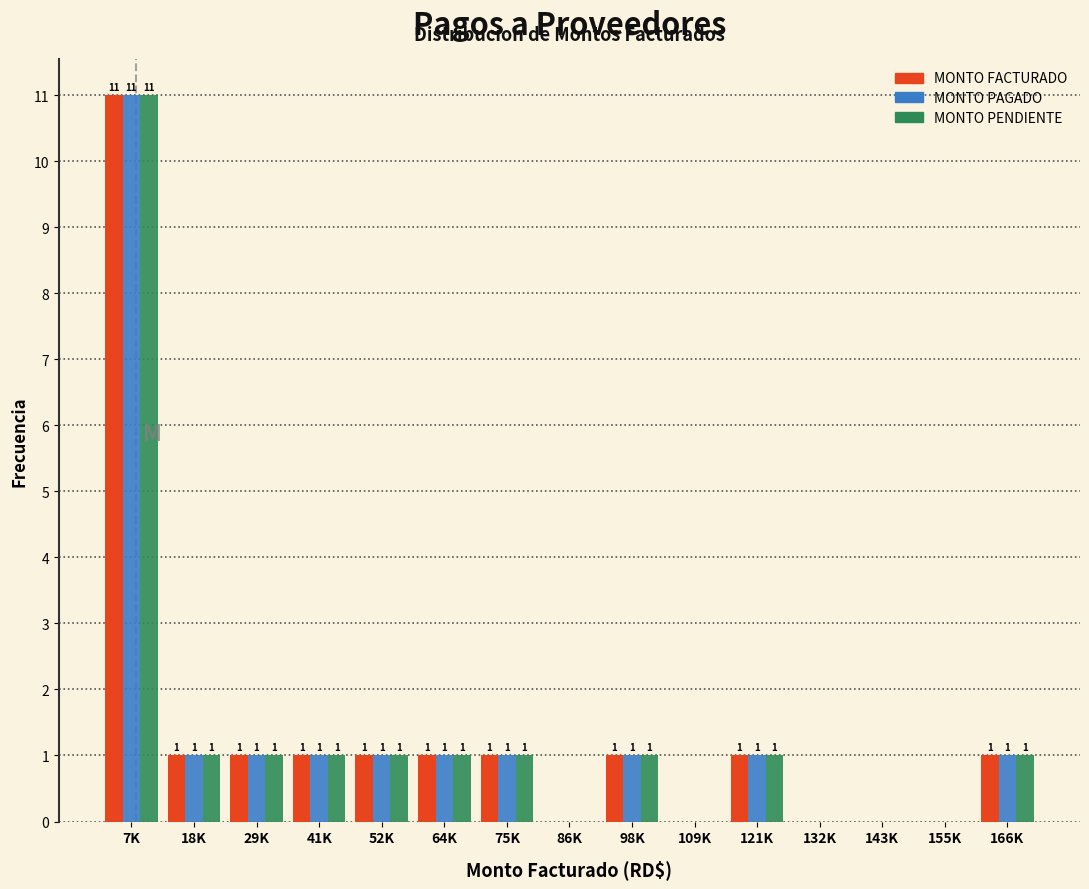

Reading left to right, transcribe all the data shown in this chart.

MONTO FACTURADO: 7K=11	18K=1	29K=1	41K=1	52K=1	64K=1	75K=1	86K=0	98K=1	109K=0	121K=1	132K=0	143K=0	155K=0	166K=1
MONTO PAGADO: 7K=11	18K=1	29K=1	41K=1	52K=1	64K=1	75K=1	86K=0	98K=1	109K=0	121K=1	132K=0	143K=0	155K=0	166K=1
MONTO PENDIENTE: 7K=11	18K=1	29K=1	41K=1	52K=1	64K=1	75K=1	86K=0	98K=1	109K=0	121K=1	132K=0	143K=0	155K=0	166K=1